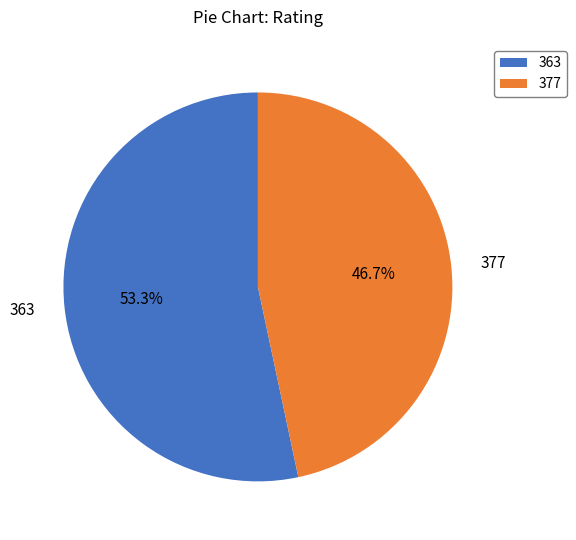

Count the number of slices in the pie.

2